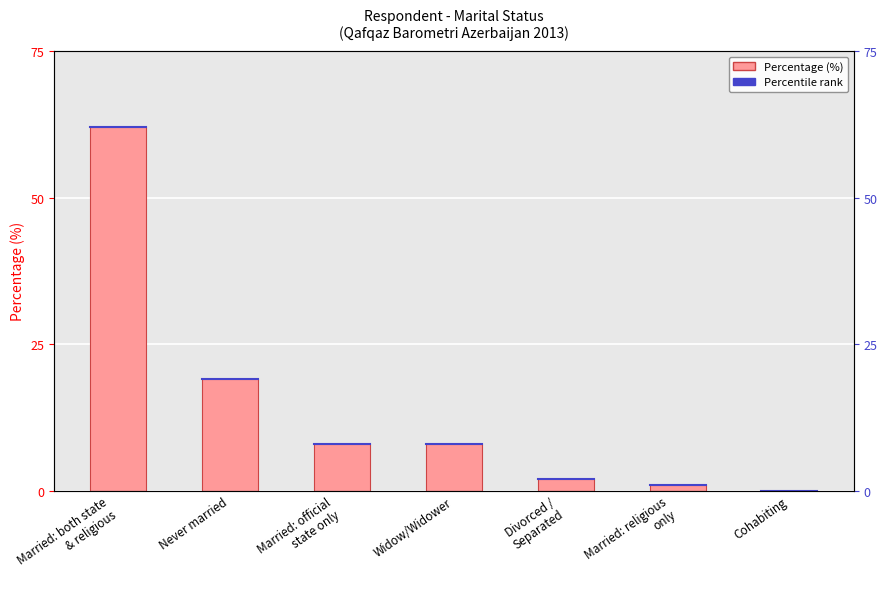

What is the change in value from Widow/Widower to Married: religious
only?

-7